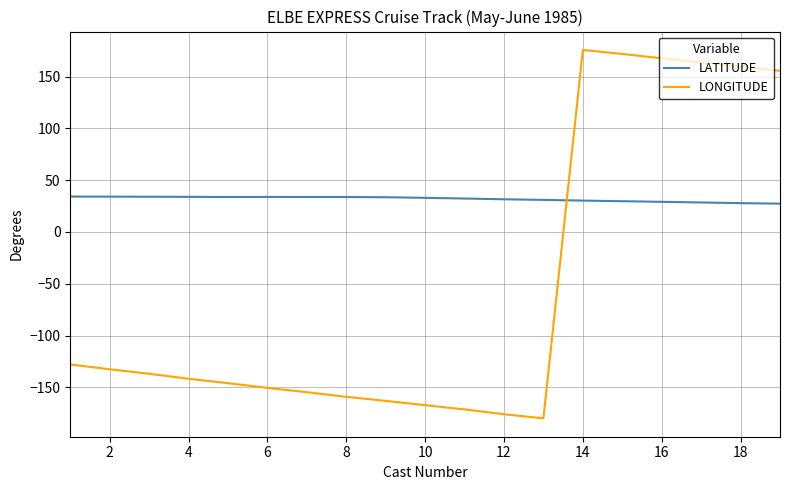

Which series has the largest range (max minus min)?

LONGITUDE